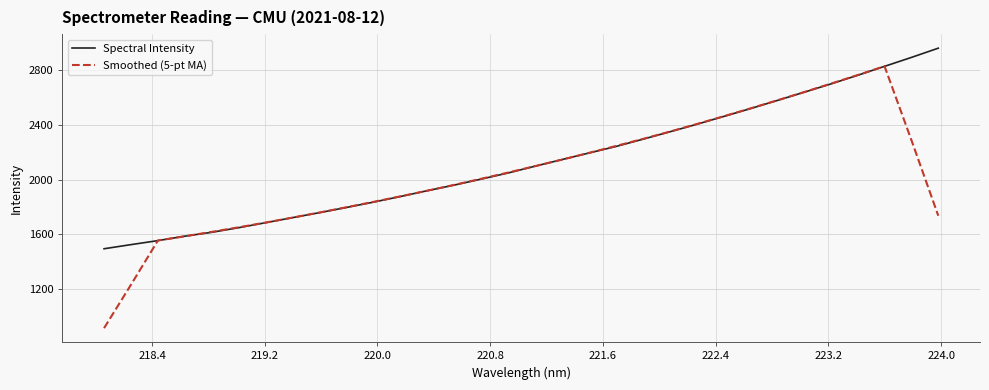

List the series in order of their peak value, lowest first.

Smoothed (5-pt MA), Spectral Intensity